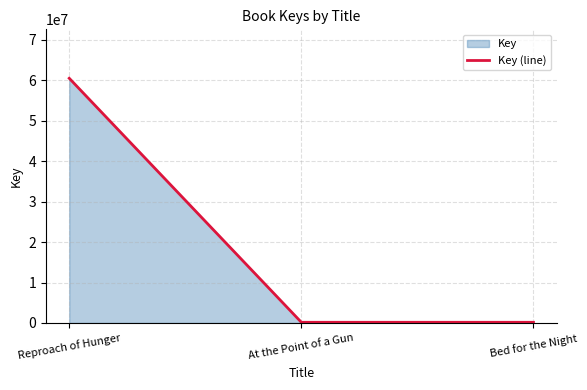

What is the label of the 2nd point from the left?

At the Point of a Gun